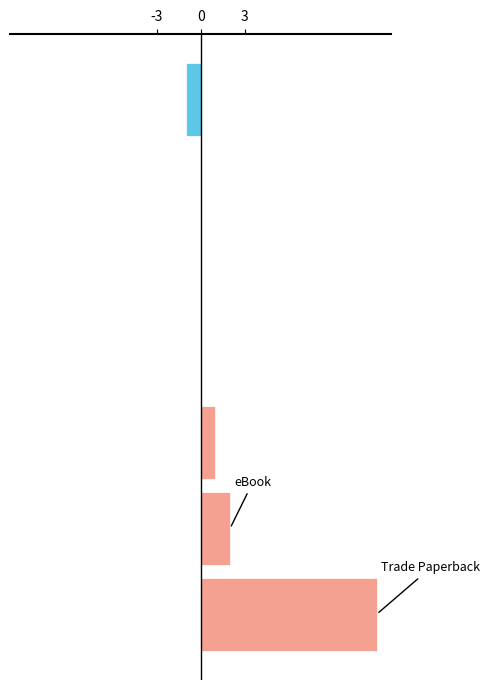

What is the maximum value shown in the chart?

12